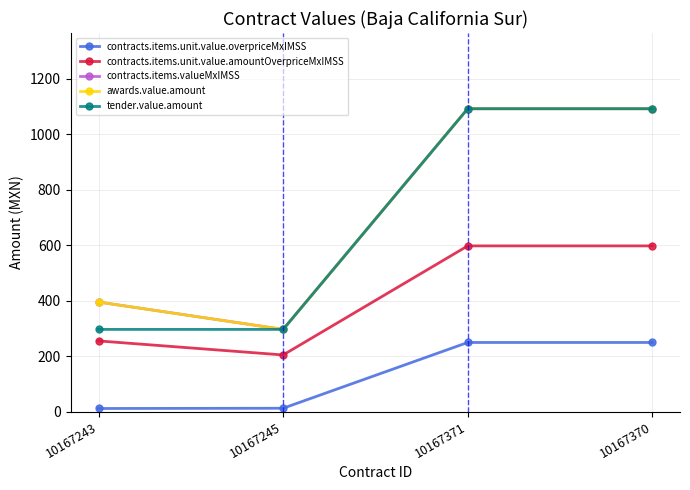

Does the chart have visible grid lines?

Yes